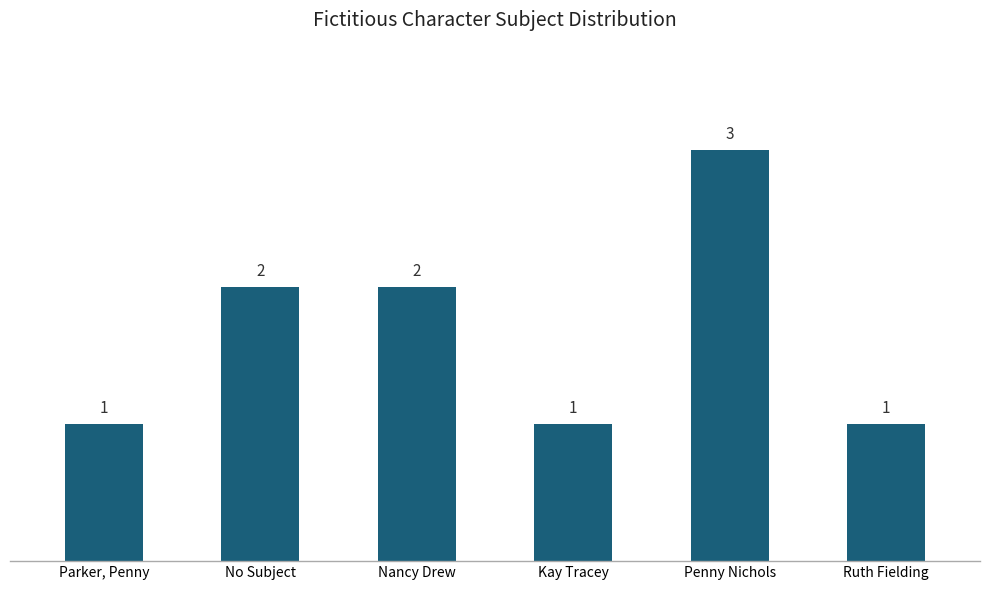

Are the bars grouped side by side (vs. stacked)?

No